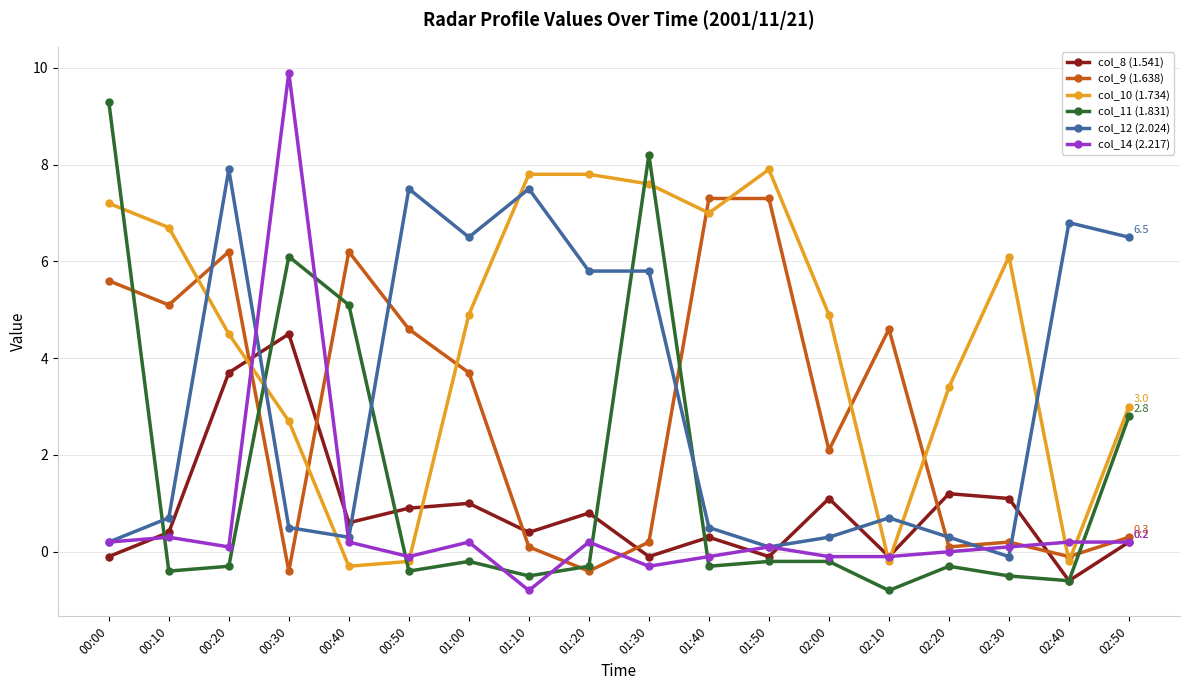

What is the sum of all col_11 (1.831) values?

26.5